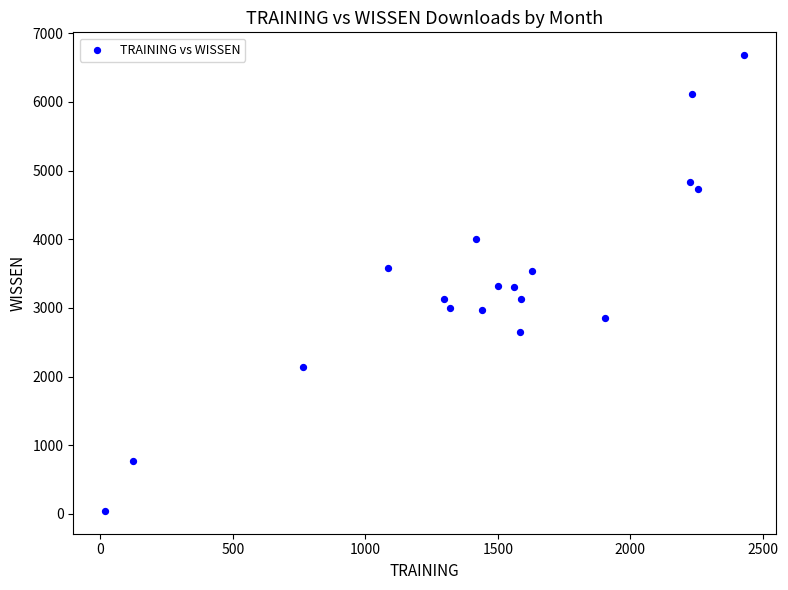

What is the range of X values (max minus min)?

2409